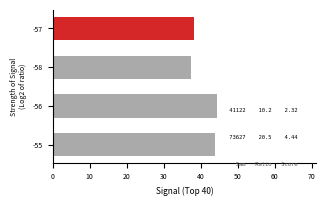

What is the difference between the maximum and minimum values?

7.1